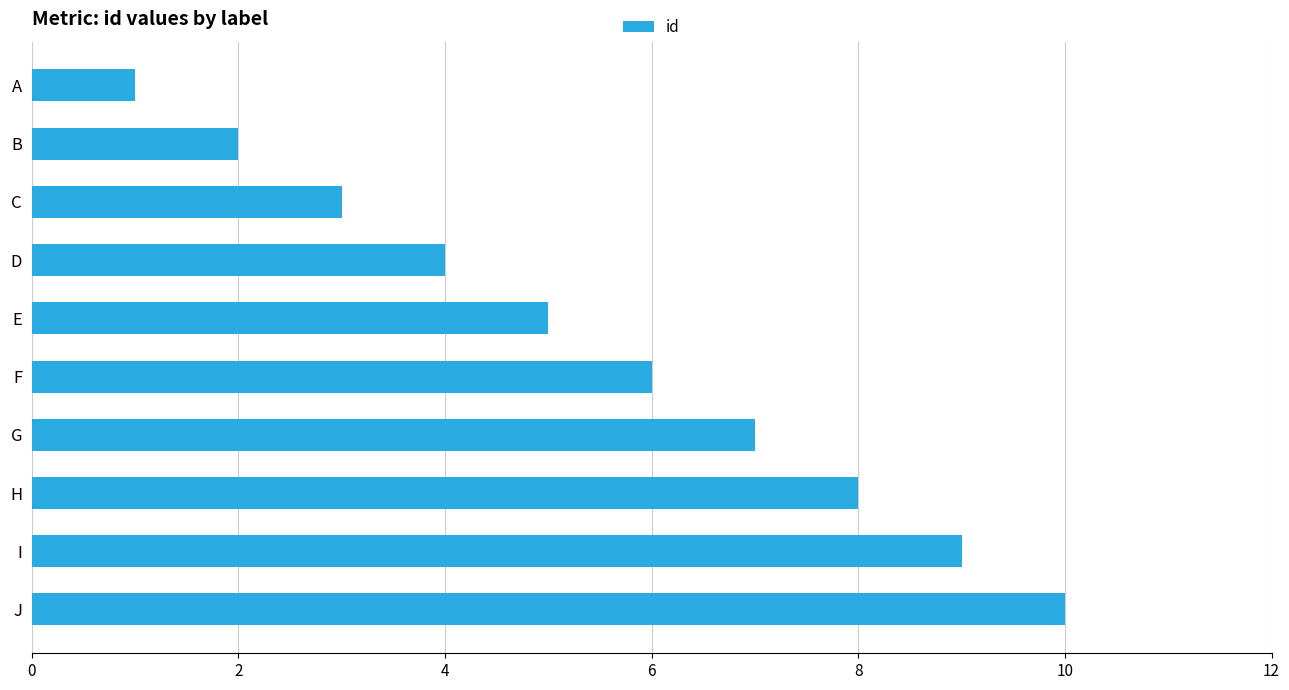

What is the maximum value shown in the chart?

10